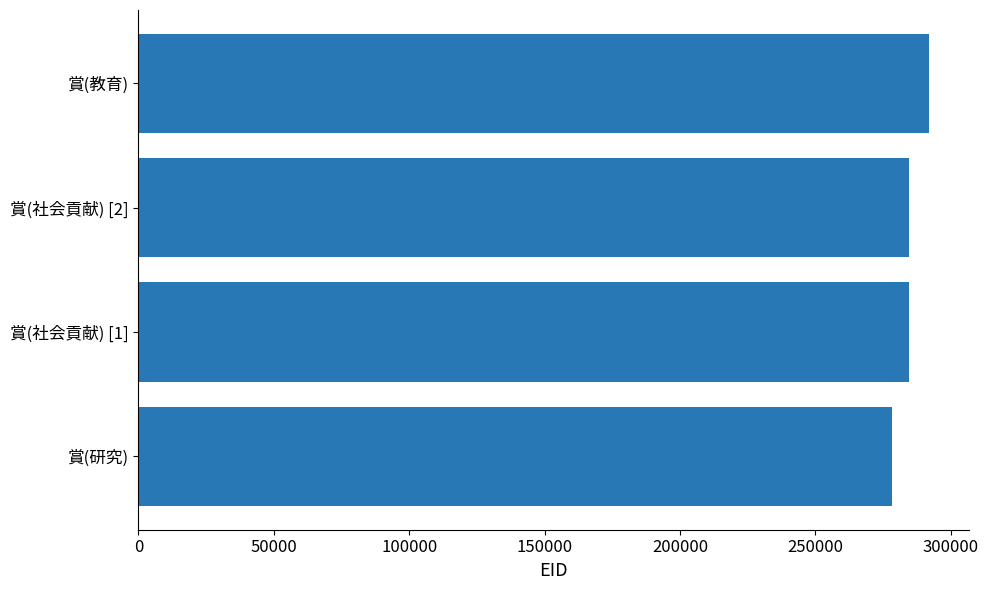

Count the number of categories in the chart.

4